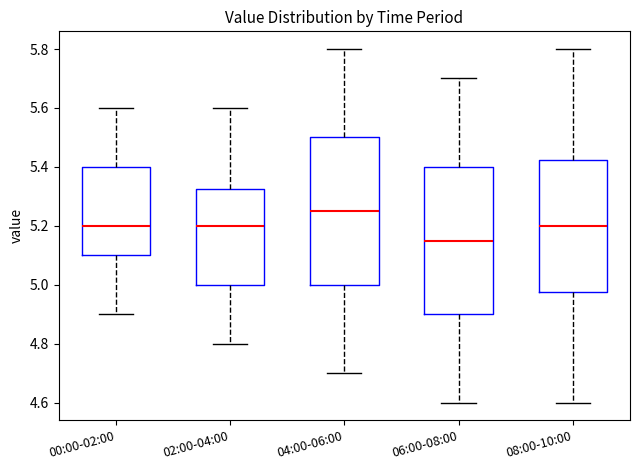

Reading left to right, read every box against the y-axis: the position of its median line, the range the box covers, and the ends of its whiskers. The values are not printed on the chart, so give them approximately, as read against the axis.

00:00-02:00: median 5.20, box 5.10 to 5.40, whiskers 4.90 to 5.60
02:00-04:00: median 5.20, box 5.00 to 5.32, whiskers 4.80 to 5.60
04:00-06:00: median 5.26, box 5.00 to 5.50, whiskers 4.70 to 5.80
06:00-08:00: median 5.16, box 4.90 to 5.40, whiskers 4.60 to 5.70
08:00-10:00: median 5.20, box 4.98 to 5.42, whiskers 4.60 to 5.80